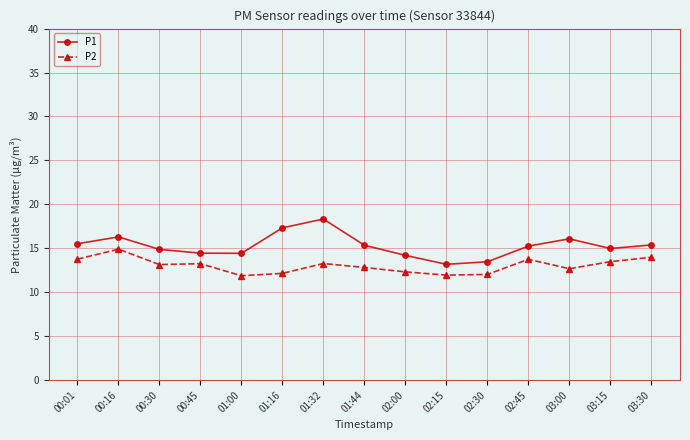

Which series has the largest total across all categories?

P1